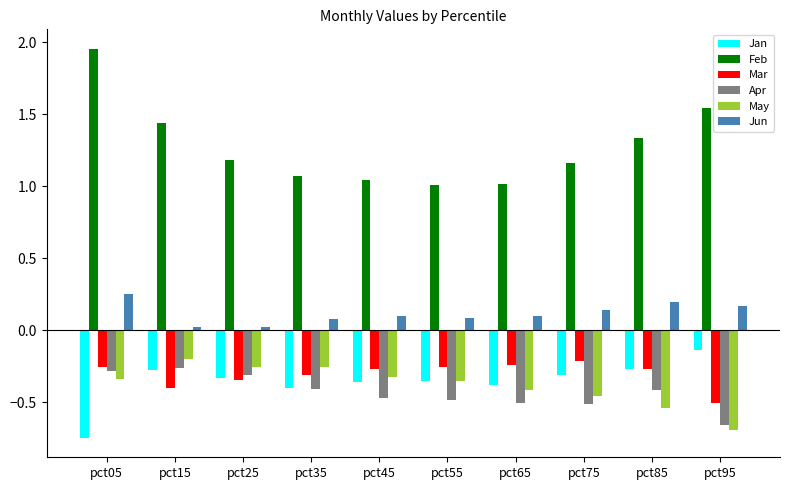

What is the difference between the highest and lowest values at pct15?

1.8